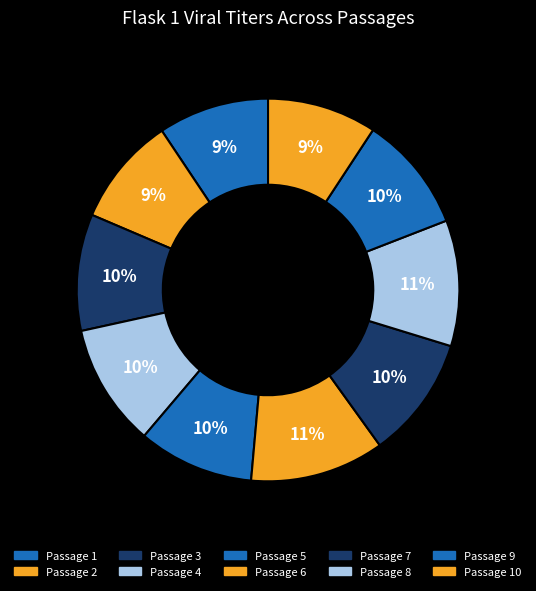

What is the change in value from Passage 3 to Passage 10?

-0.3